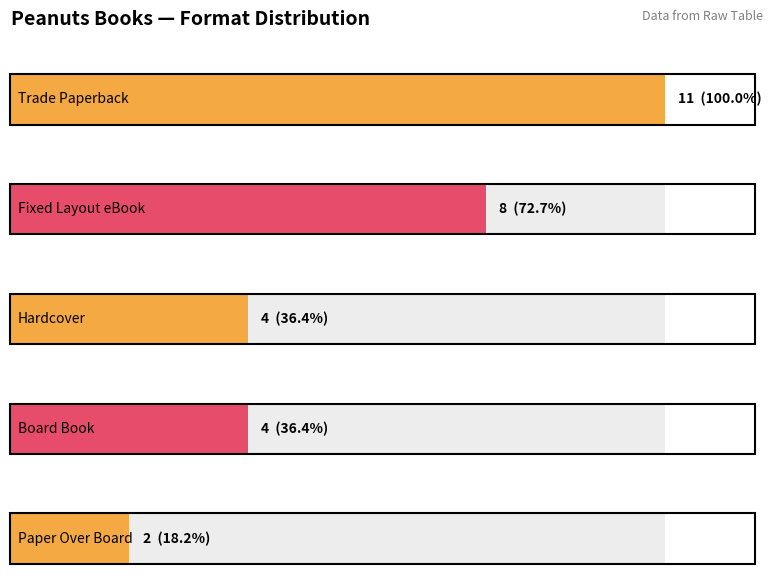

Which series has the largest total across all categories?

Trade Paperback